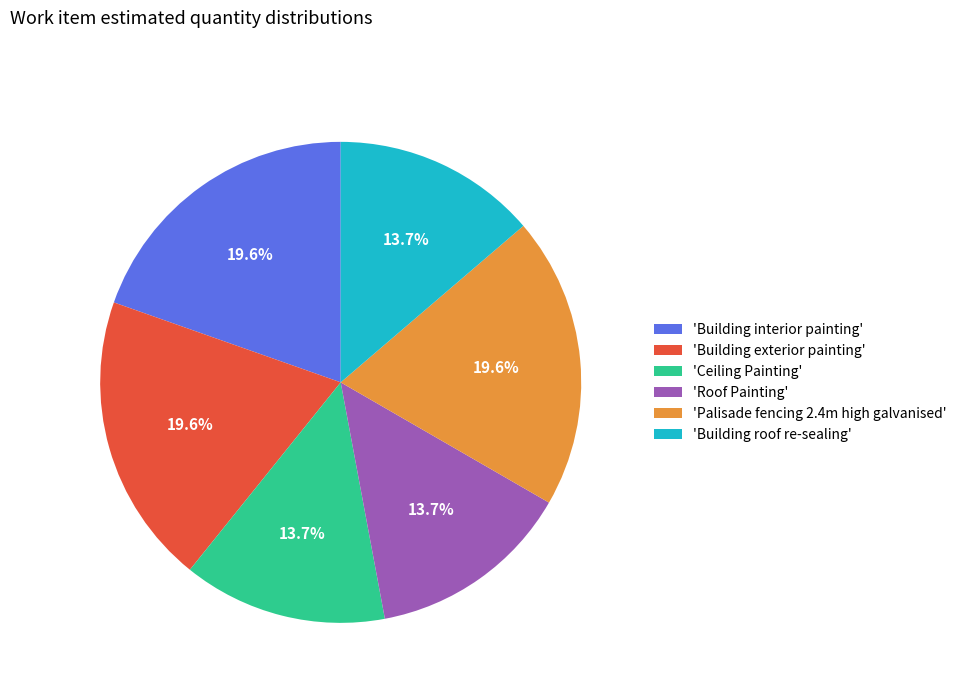

Between 'Building exterior painting' and 'Building roof re-sealing', which is larger?

'Building exterior painting'